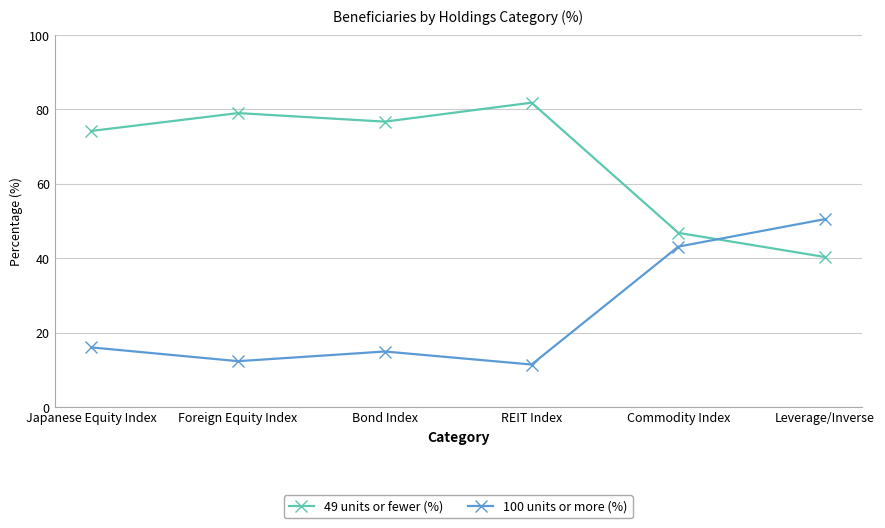

What is the spread (max minus min) of values at Commodity Index?

3.7